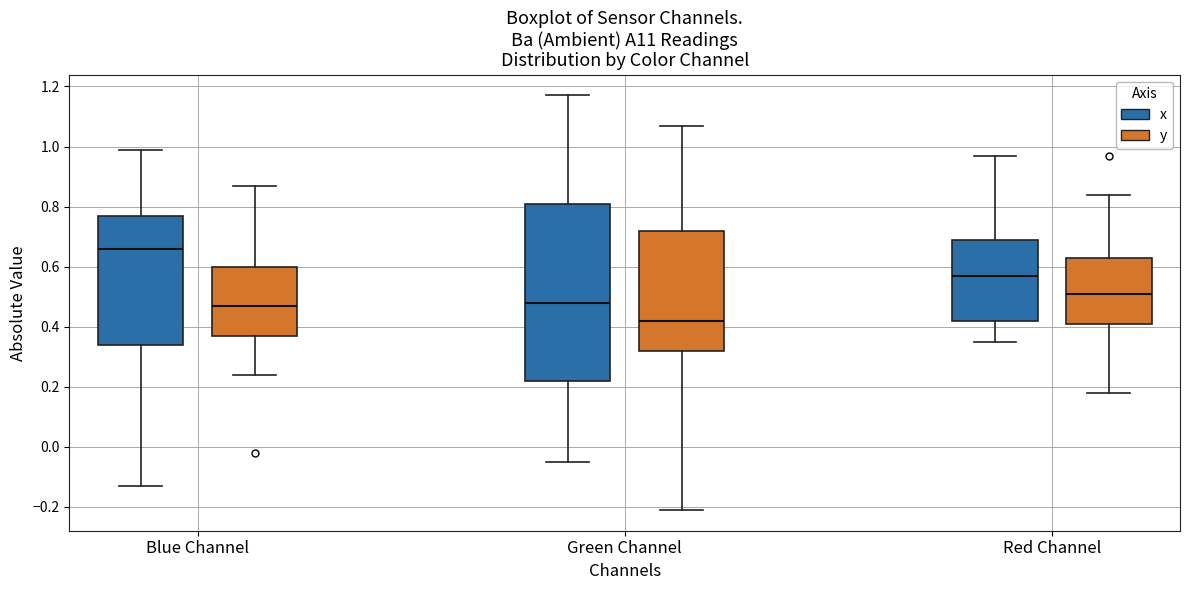

Which box is the tallest, from its lower edge to its upper edge?

Green Channel (x)